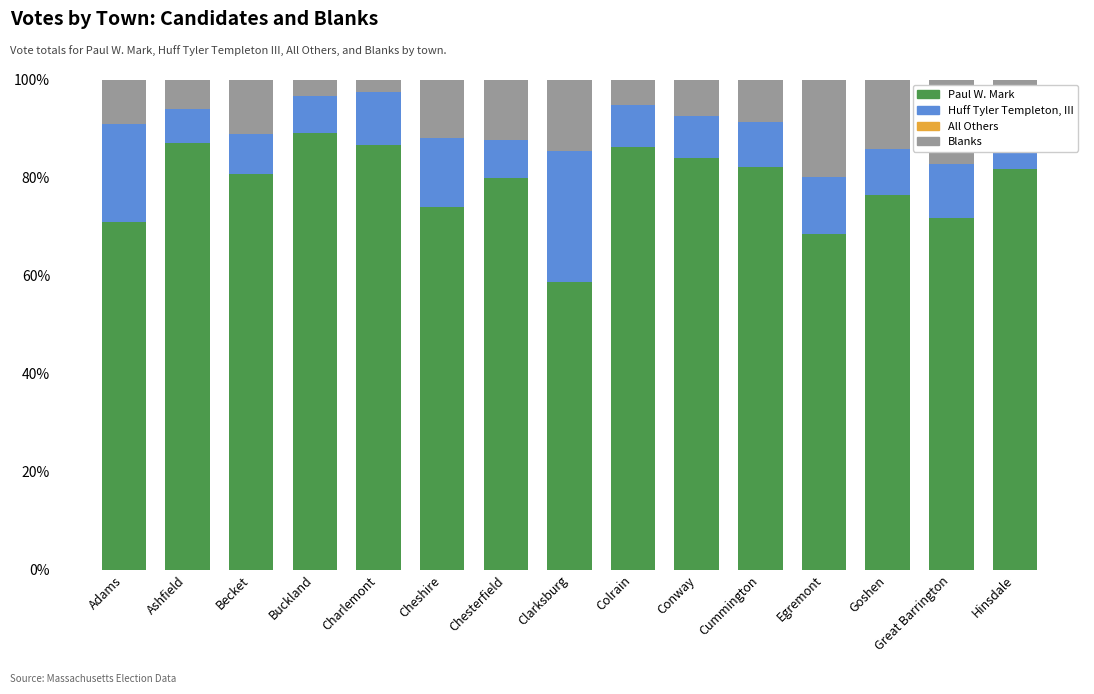

What is the difference between the second highest and second lowest values in the Paul W. Mark series?

0.2